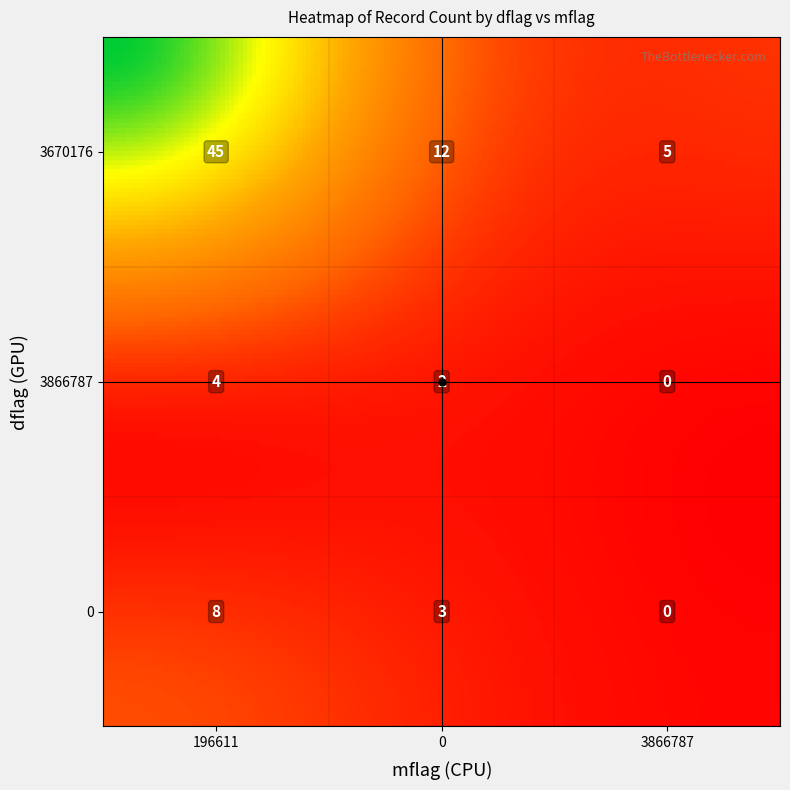

Approximately how many times larger is the value at 3670176_196611 compared to 3866787_196611?

11.2